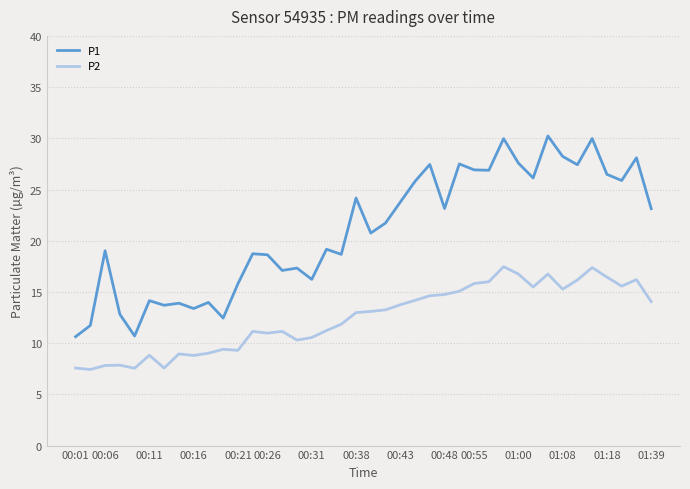

Does the chart have visible grid lines?

Yes